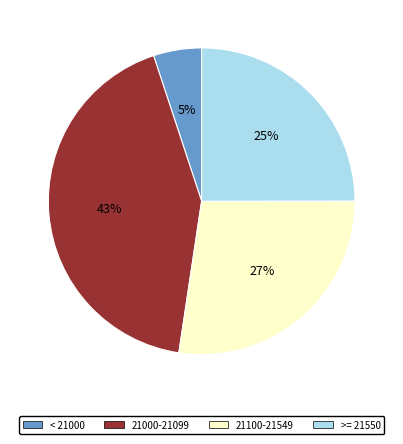

Is there any slice that represents more than half of the pie?

No